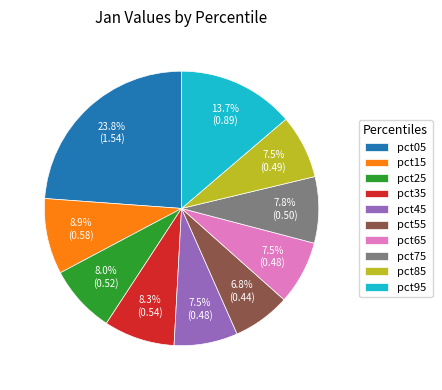

To the nearest percent, what is the difference between the largest and smallest slice percentages?

17%